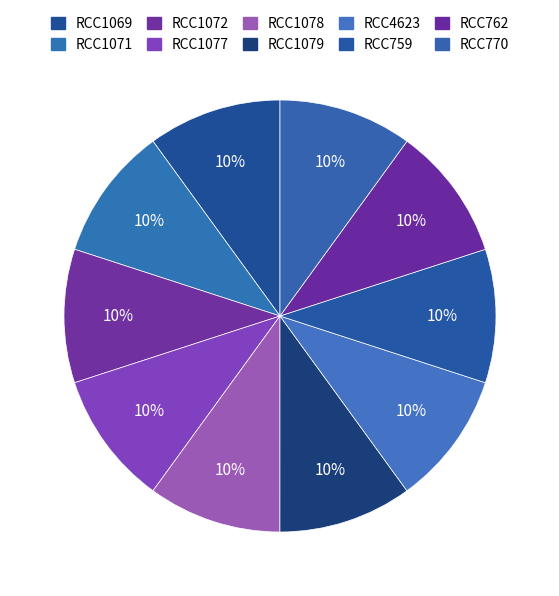

To the nearest percent, what is the combined percentage of RCC1069 and RCC1077?

20%